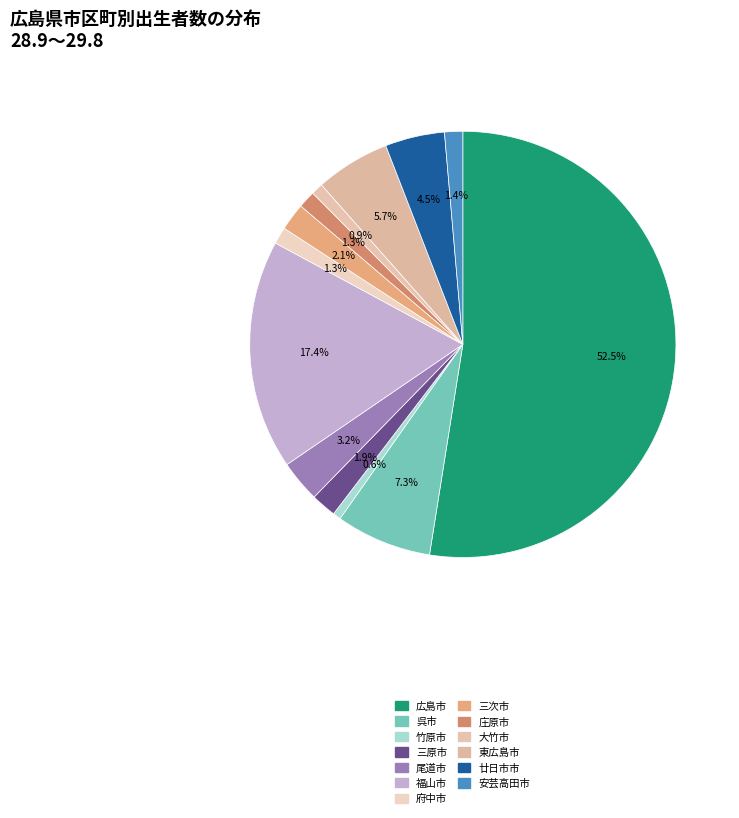

How many slices are in this pie chart?

13